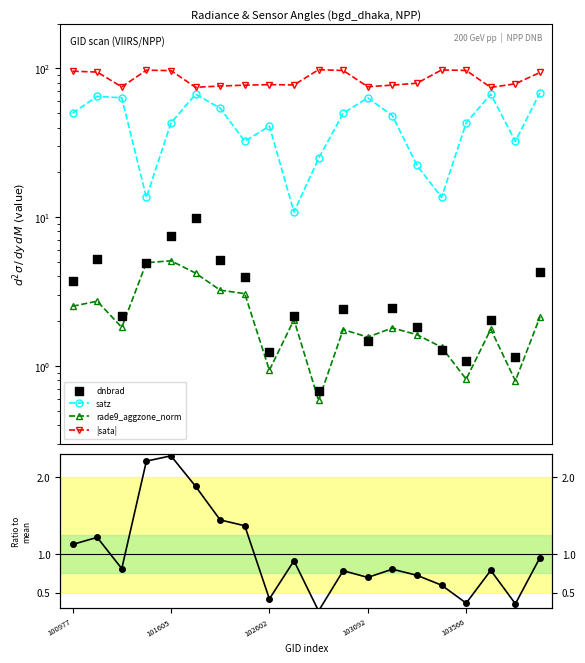

At which category is the sum across all series the highest?

19